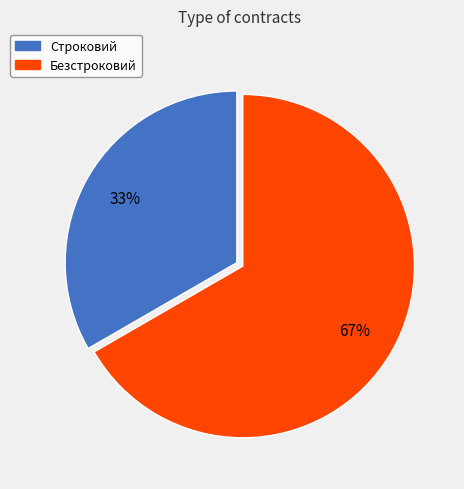

To the nearest percent, what portion does Строковий represent?

33%